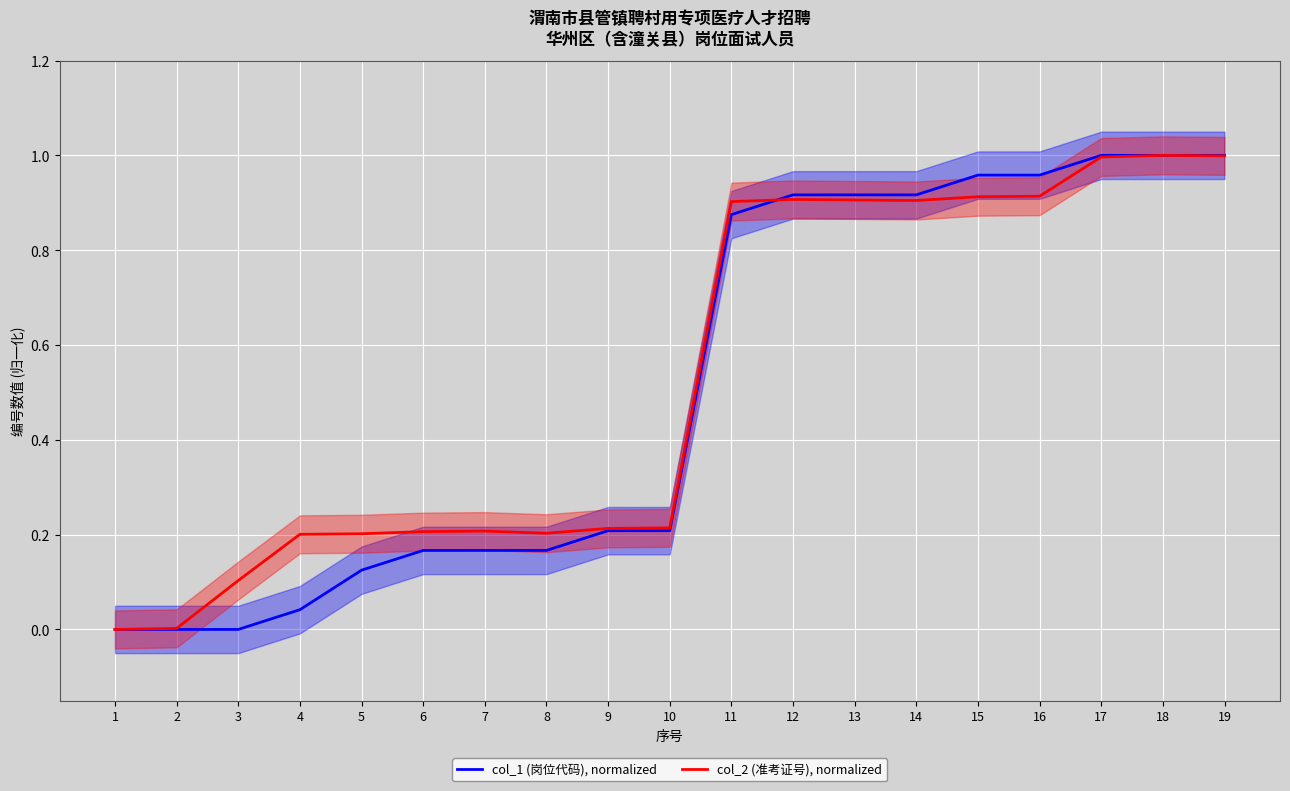

What is the difference between the maximum and minimum values in the col_2 (准考证号), normalized series?

1.0